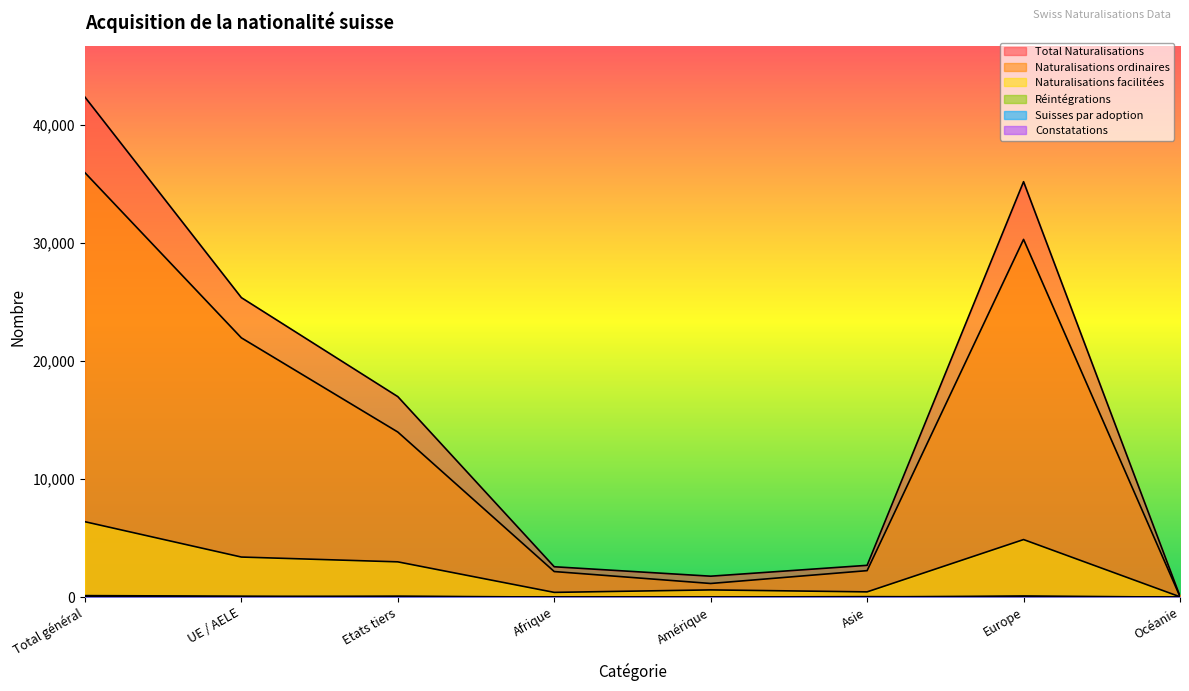

What position from the left is Etats tiers?

3